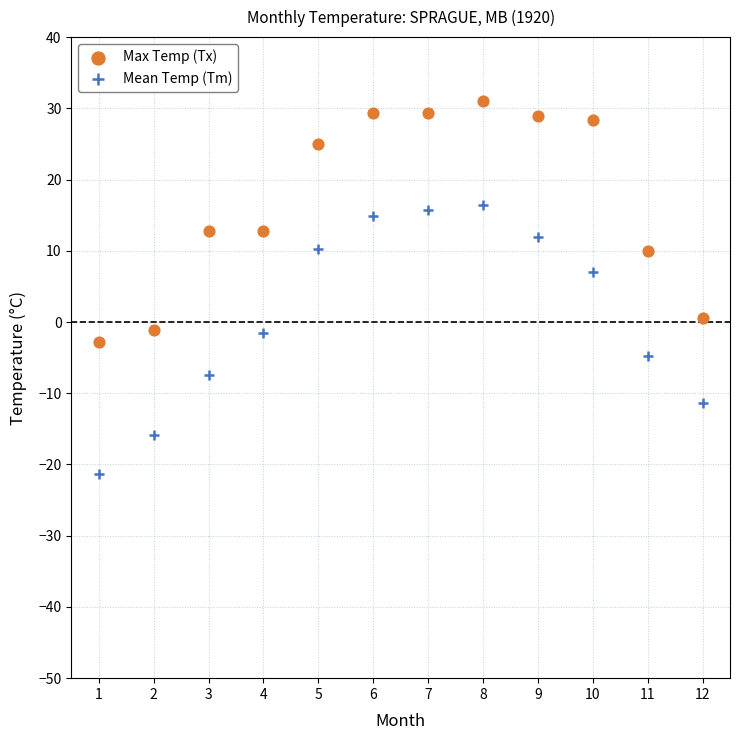

What is the X range (max minus min) for the scatter plot?

11.0